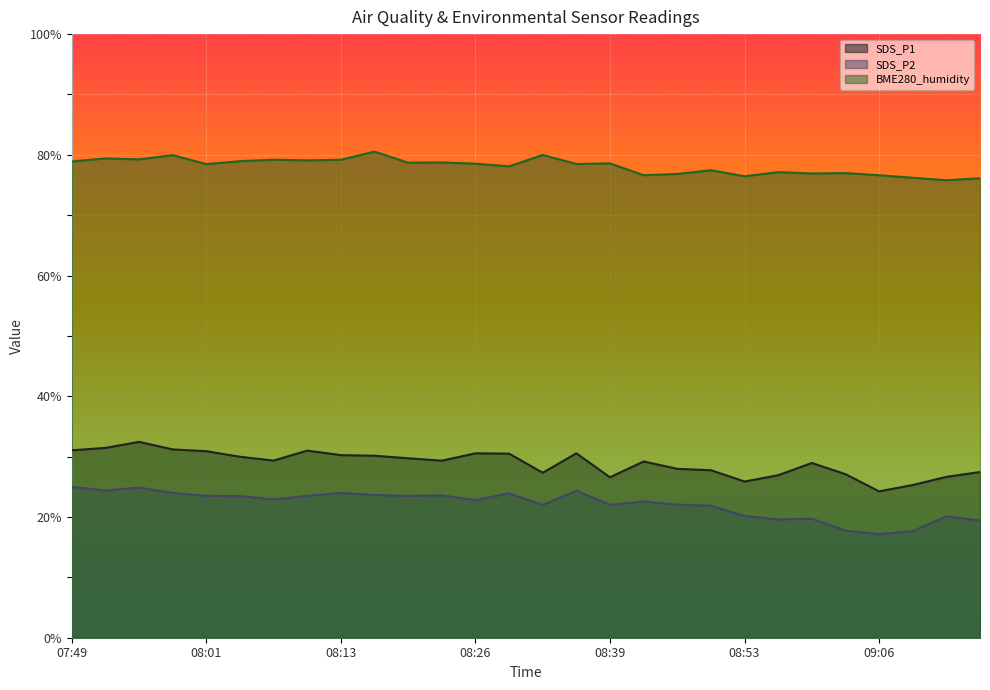

At which label does BME280_humidity first exceed 78?

07:49